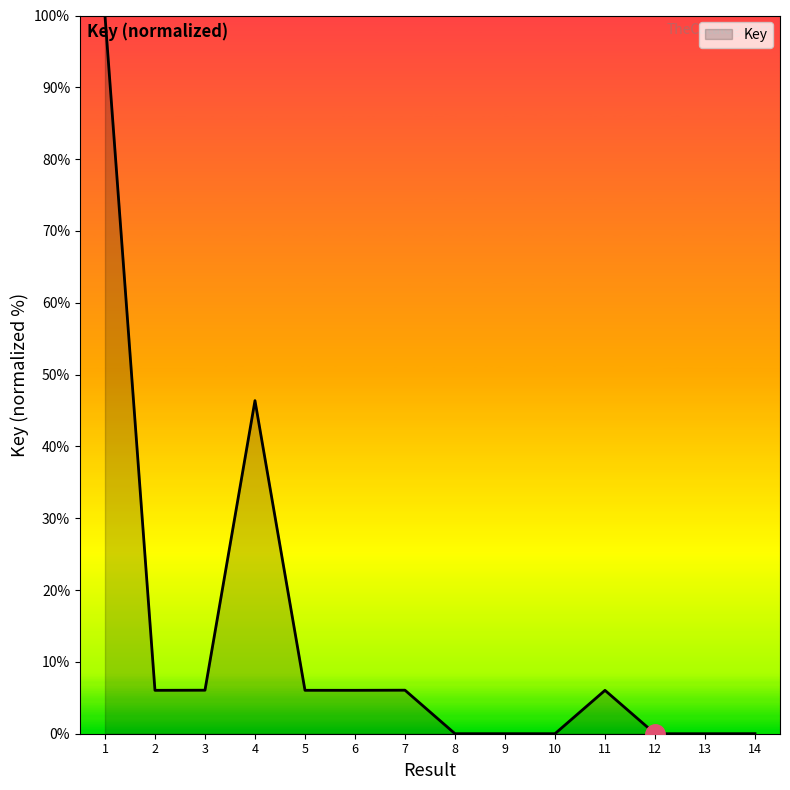

What is the sum of the values at 8 and 1?

100.0